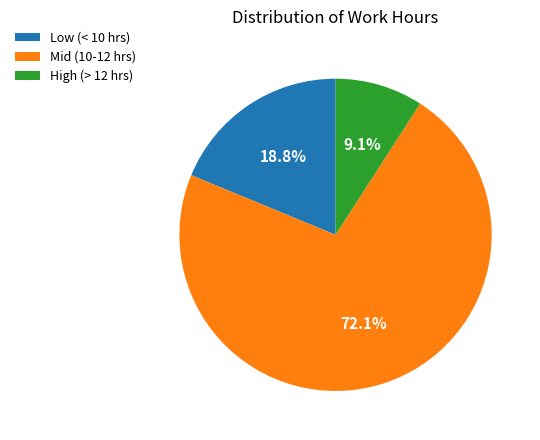

Which category has the smallest portion of the pie?

High (> 12 hrs)